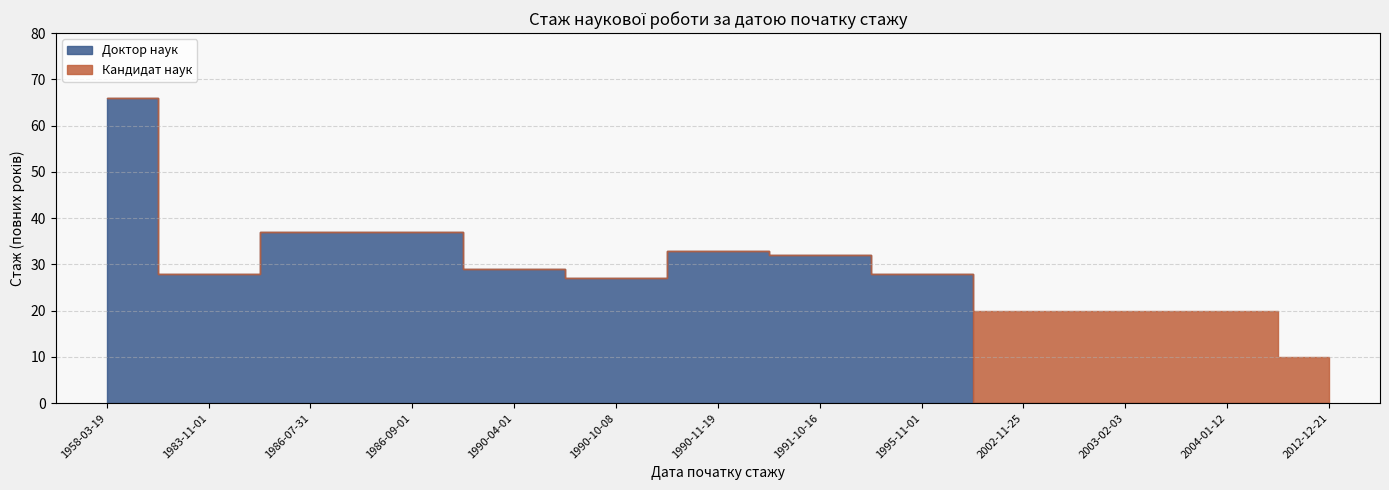

What is the difference between the highest and lowest values at 2004-01-12?

20